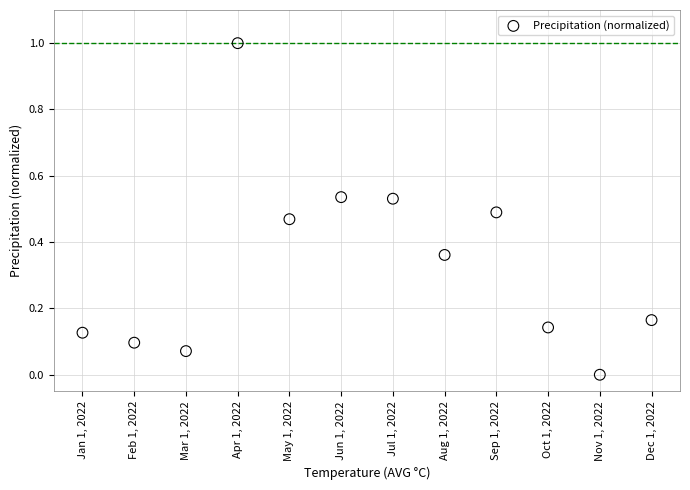

What is the average Y value?

0.3